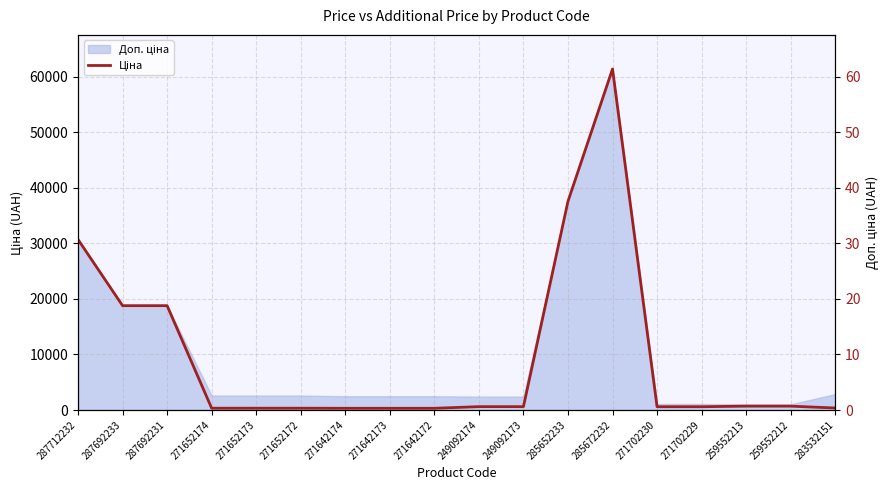

How many points are higher than both their immediate neighbors (excluding endpoints)?

1